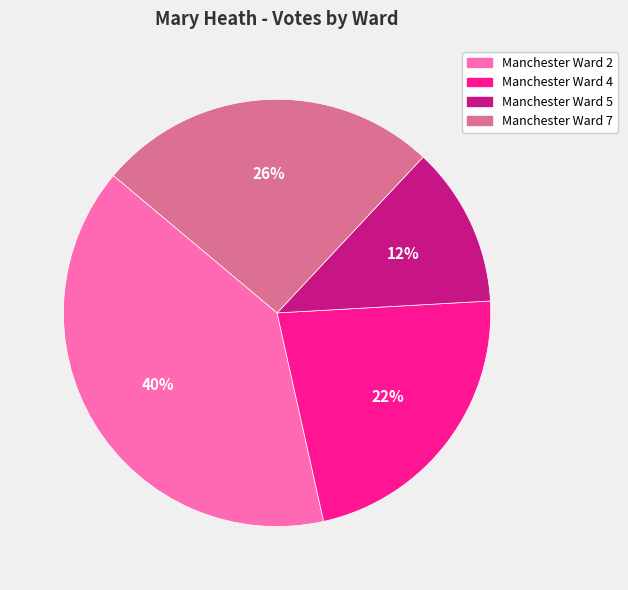

Rank the categories by value from lowest to highest.

Manchester Ward 5, Manchester Ward 4, Manchester Ward 7, Manchester Ward 2